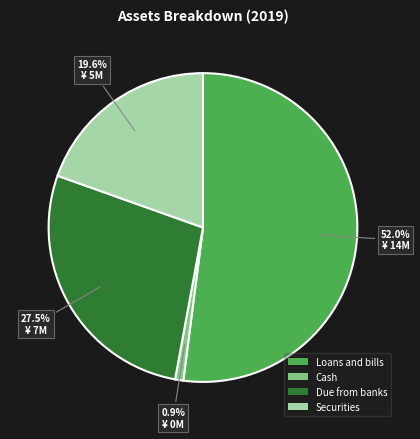

Is there any slice that represents more than half of the pie?

Yes